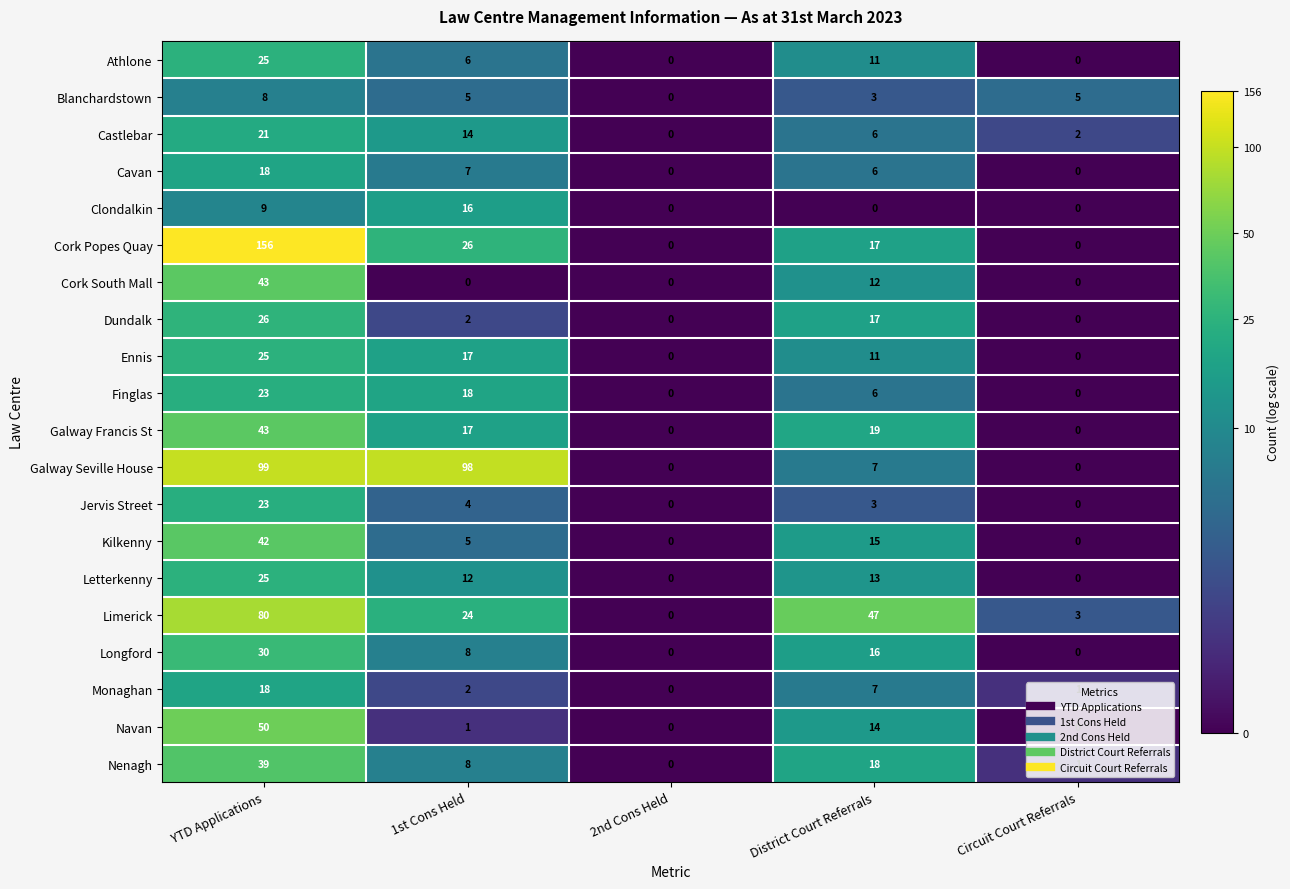

Count the number of categories in the chart.

5